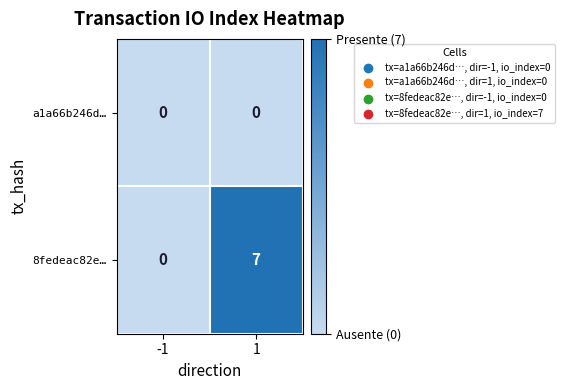

Reading right to left, list all the values displayed in this chart.

a1a66b246d…: 1=0	-1=0
8fedeac82e…: 1=7	-1=0